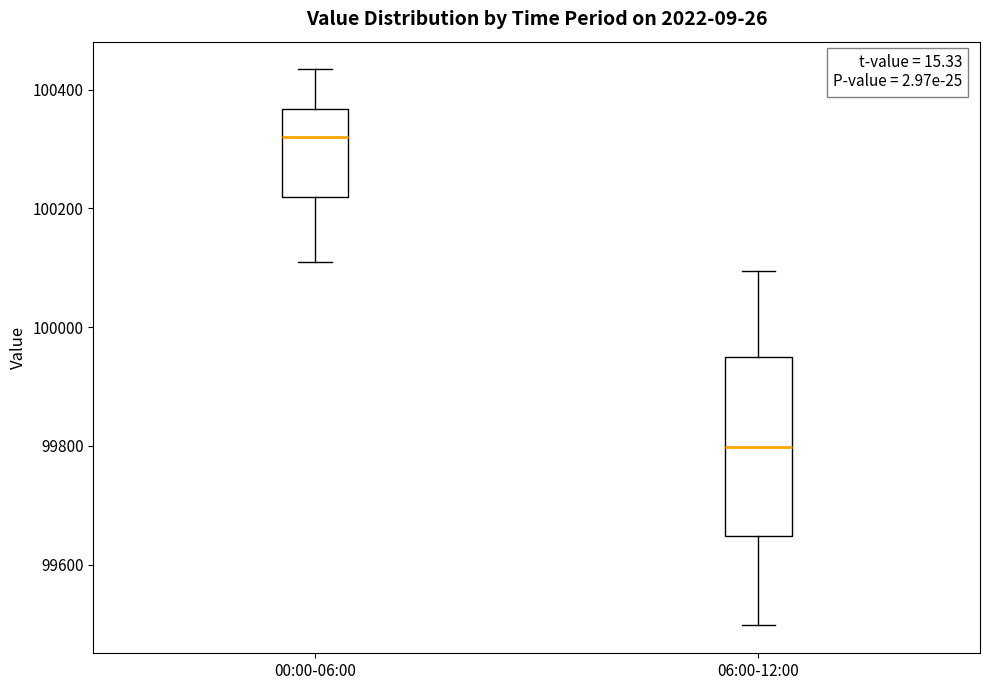

Reading left to right, transcribe this box plot: for each box, give where its median line is, the range the box spans, and where its two whiskers end, as read against the y-axis. The values are not printed on the chart, so give them approximately, as read against the axis.

00:00-06:00: median 100320, box 100220 to 100360, whiskers 100100 to 100440
06:00-12:00: median 99800, box 99640 to 99940, whiskers 99500 to 100100